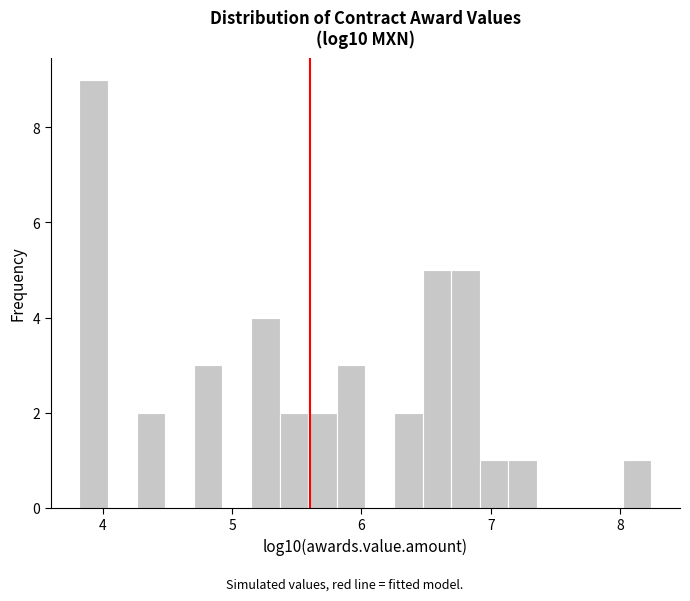

Around what value on the x-axis is the tallest bar? Give the approximate position of its centre, as read against the axis.

3.9